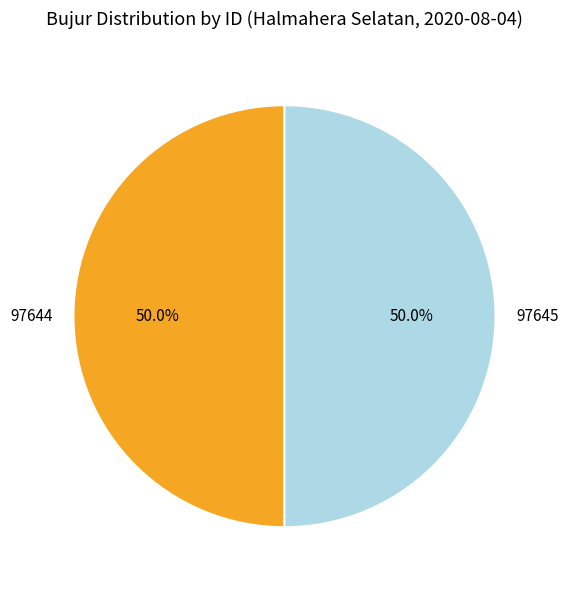

Combined, what portion of the pie is 97644 and 97645?

100.0%